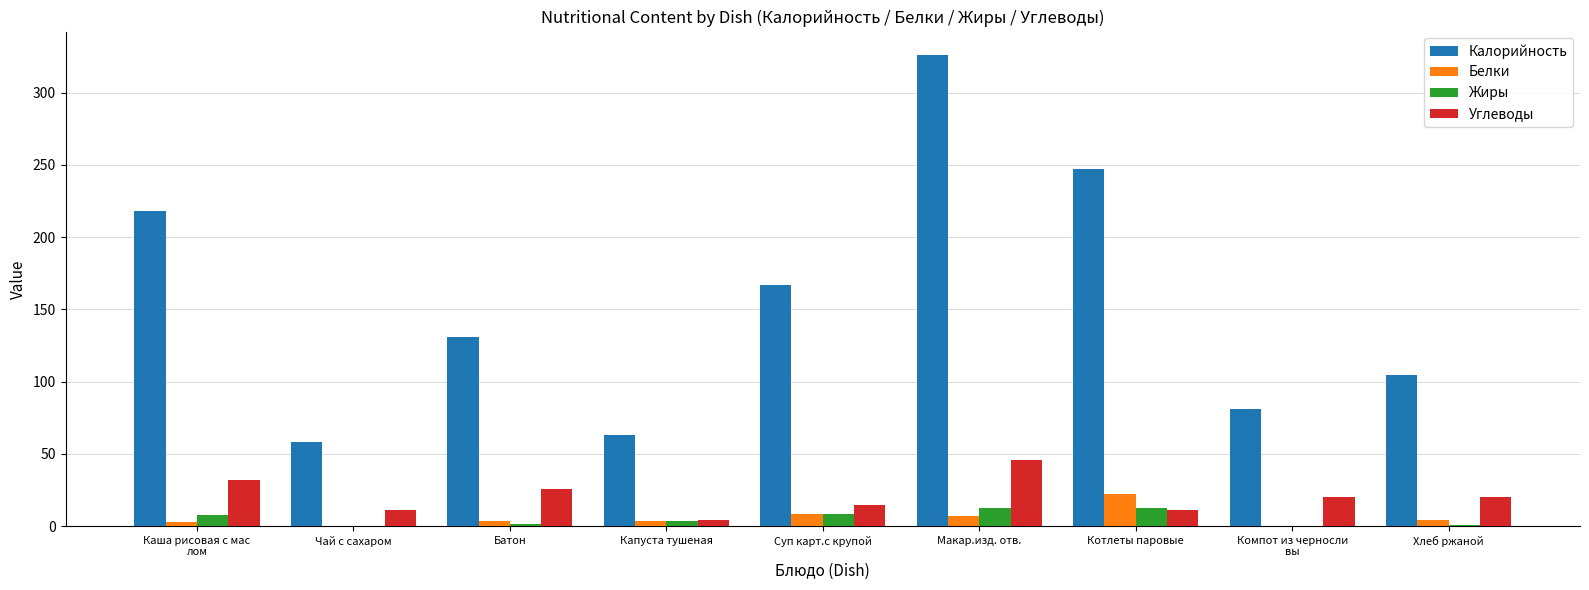

What is the highest value of the Углеводы series?

45.6